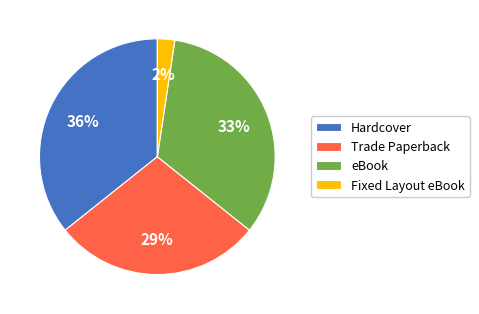

Is the sum of Trade Paperback and Fixed Layout eBook greater than half?

No